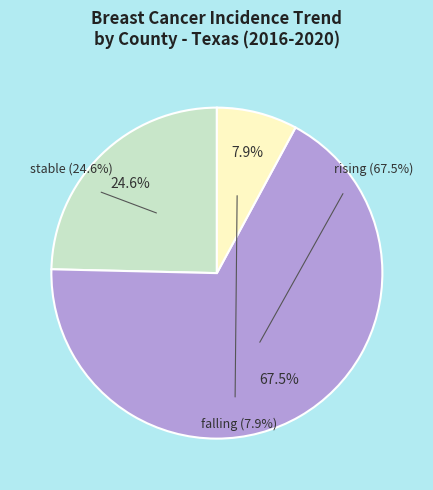

Count the number of slices in the pie.

3